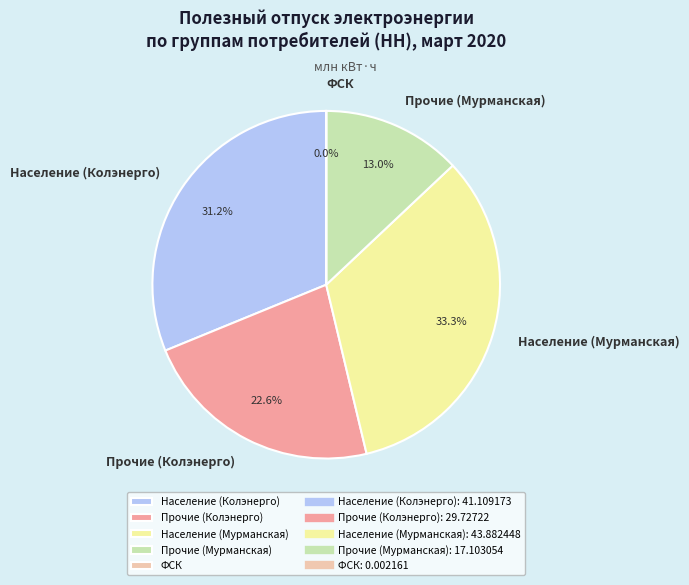

Is the sum of Население (Мурманская) and Население (Колэнерго) greater than half?

Yes